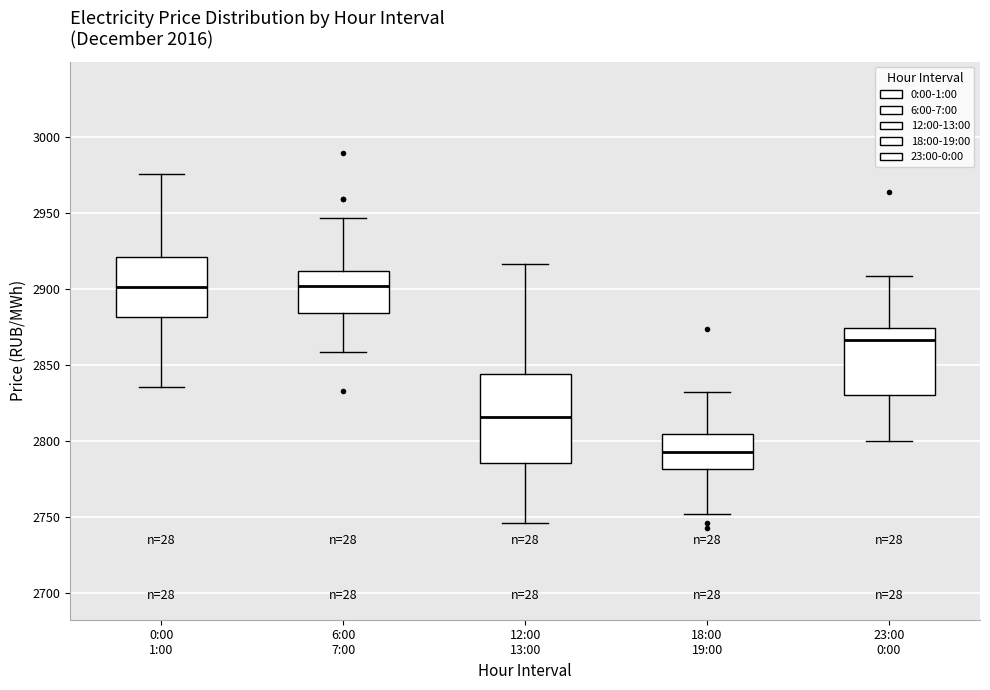

Reading left to right, read every box against the y-axis: the position of its median line, the range the box covers, and the ends of its whiskers. The values are not printed on the chart, so give them approximately, as read against the axis.

0:00 1:00: median 2900, box 2880 to 2920, whiskers 2835 to 2975
6:00 7:00: median 2900, box 2885 to 2910, whiskers 2860 to 2945
12:00 13:00: median 2815, box 2785 to 2845, whiskers 2745 to 2915
18:00 19:00: median 2795, box 2780 to 2805, whiskers 2750 to 2830
23:00 0:00: median 2865, box 2830 to 2875, whiskers 2800 to 2910